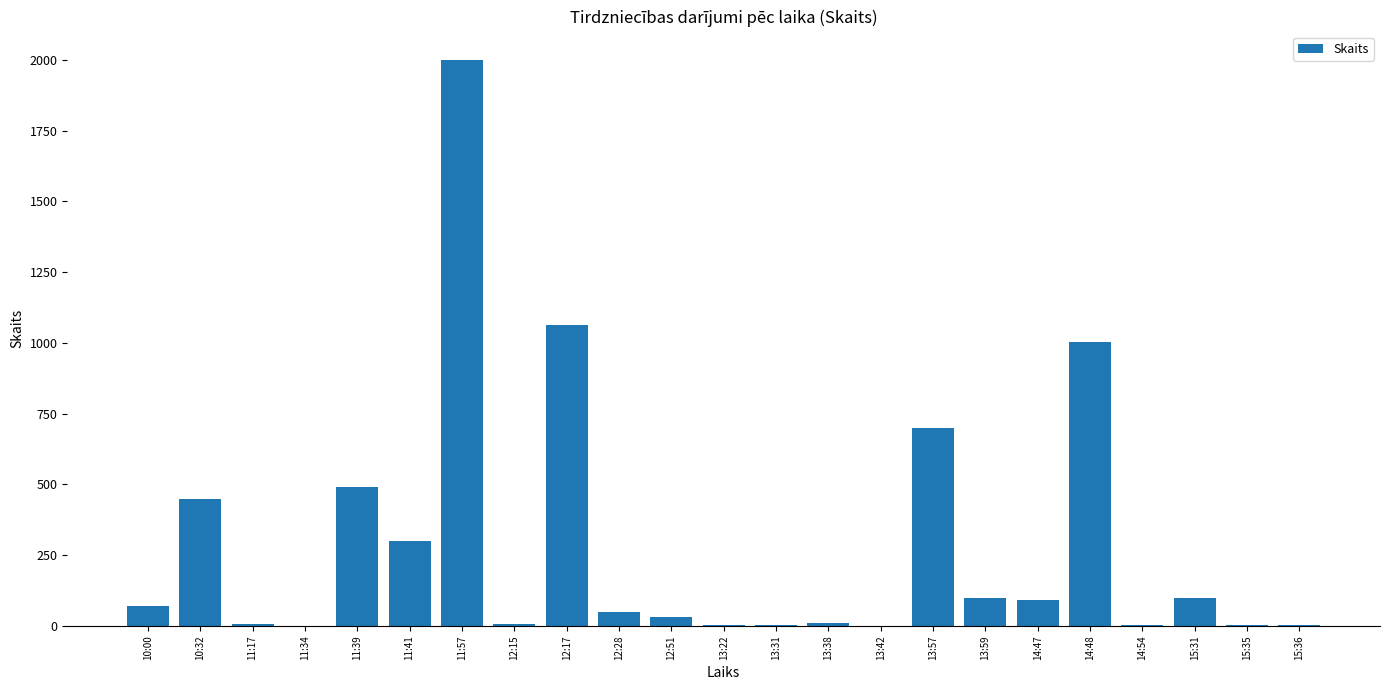

How many series are shown in this chart?

1